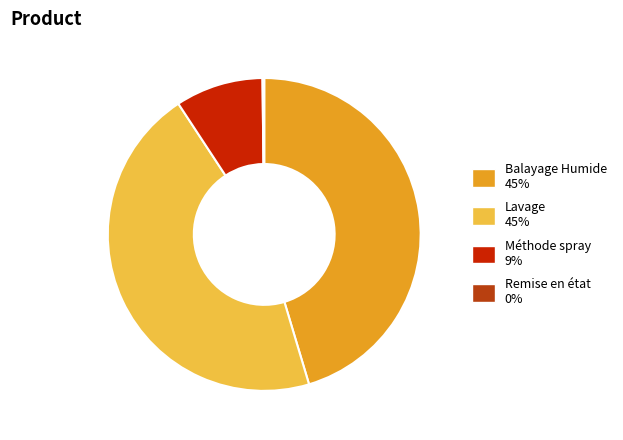

To the nearest percent, what portion does Lavage represent?

45%